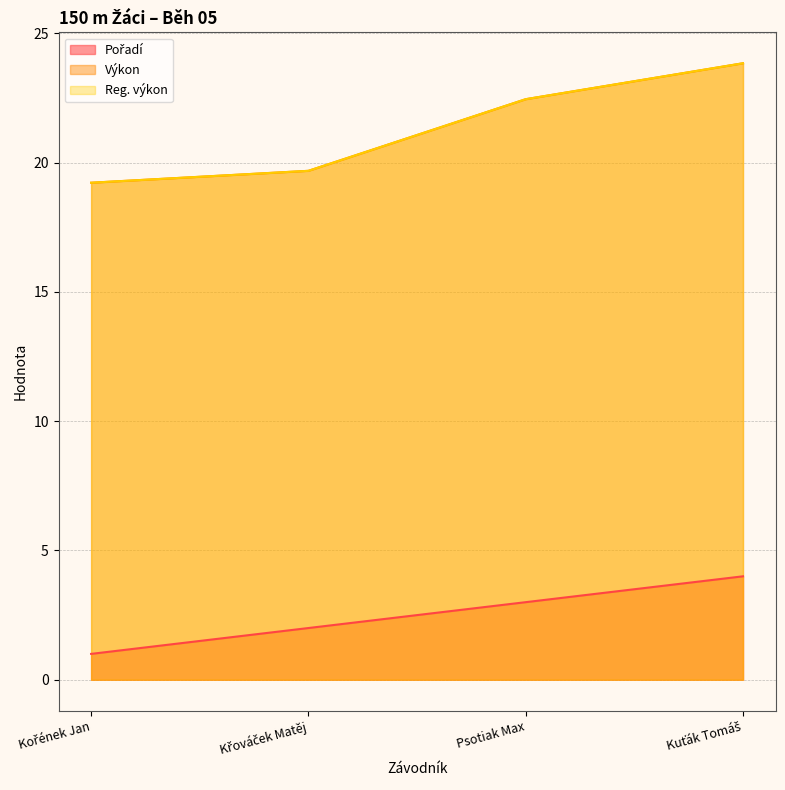

Which series has the widest spread of values?

Výkon